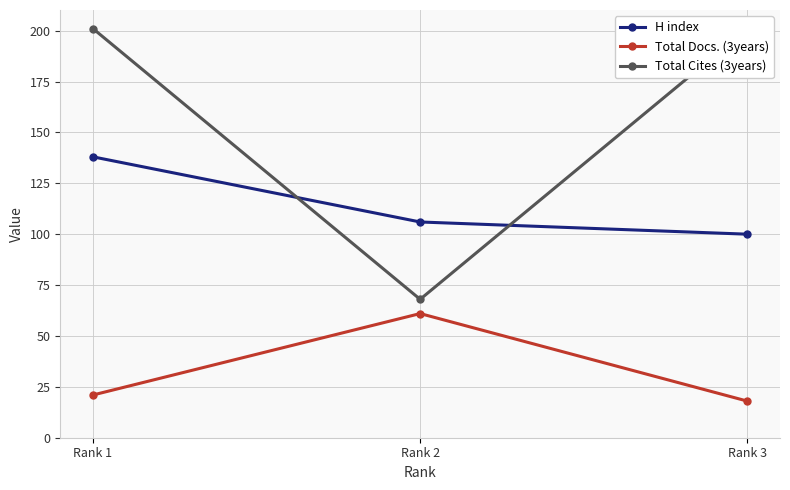

List the labels in order of H index value, largest first.

Rank 1, Rank 2, Rank 3